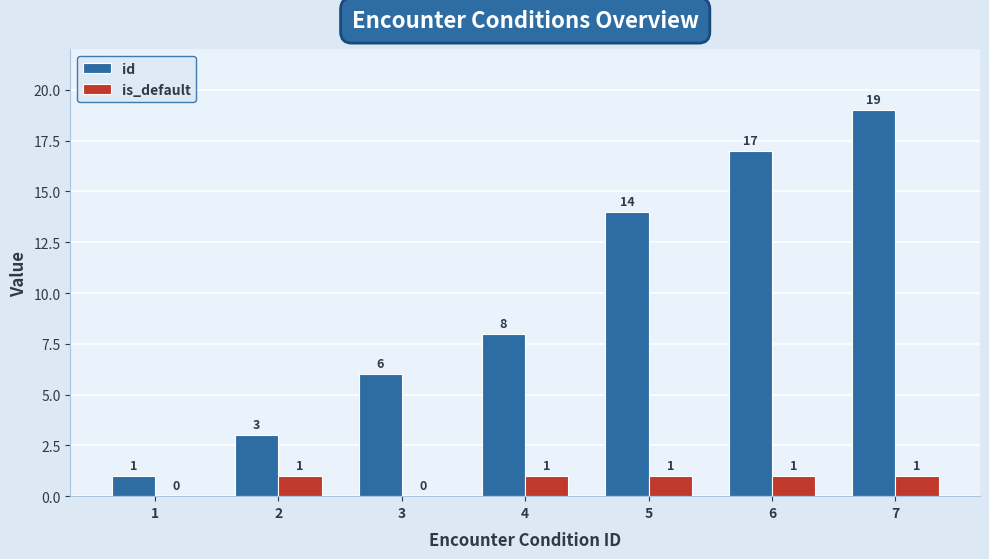

Is the value of is_default at 4 greater than the value of id at 3?

No